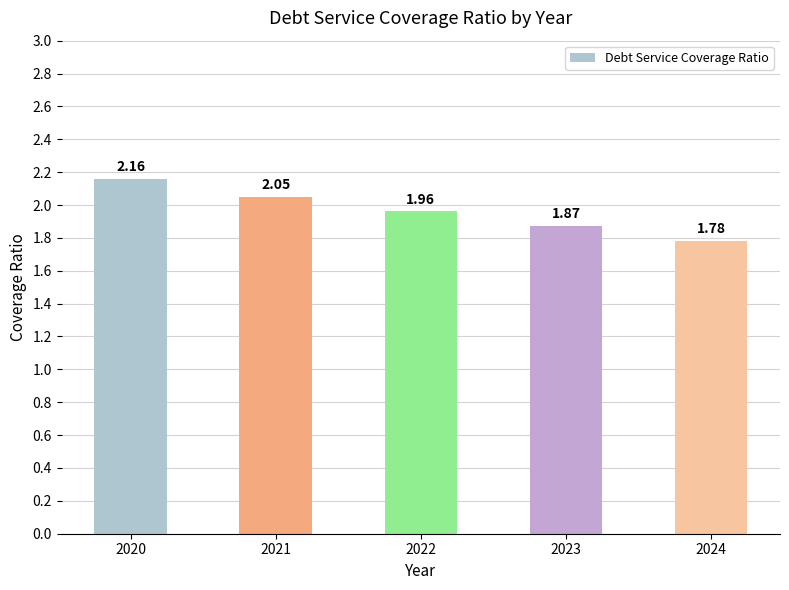

How many bars are there in total?

5